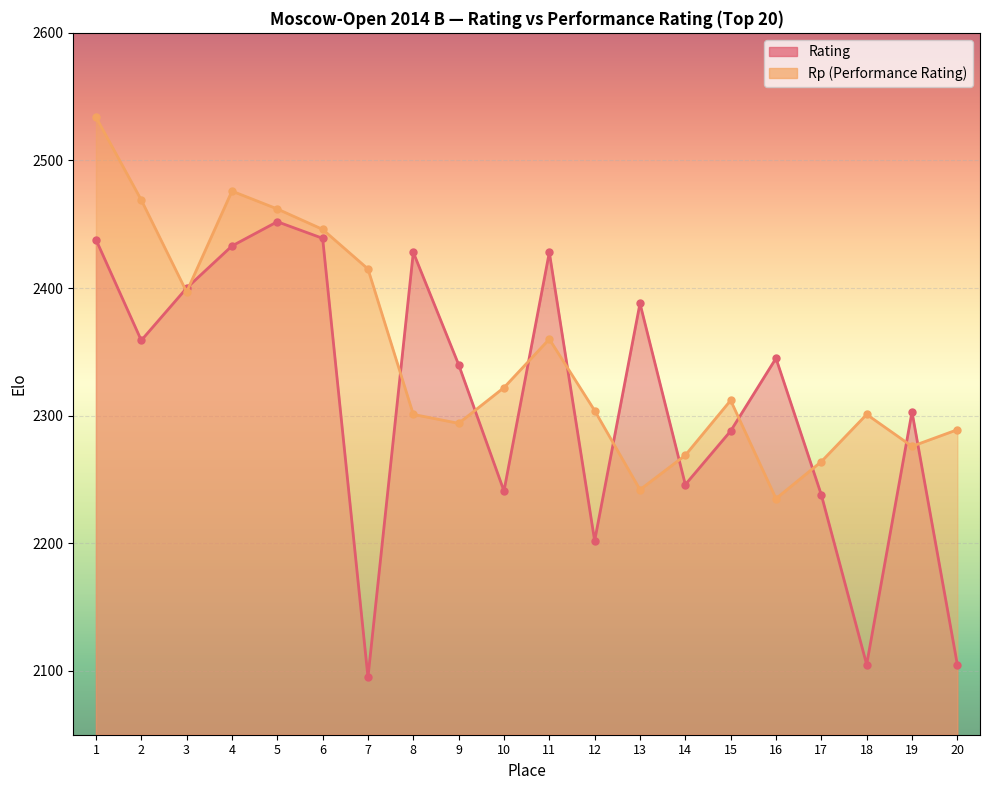

After their last crossing, which series has the higher values: Rp or Rating?

Rp